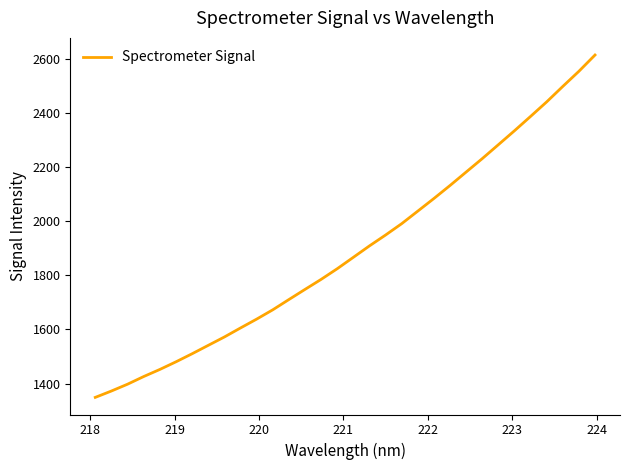

What is the smallest value displayed?

1348.8